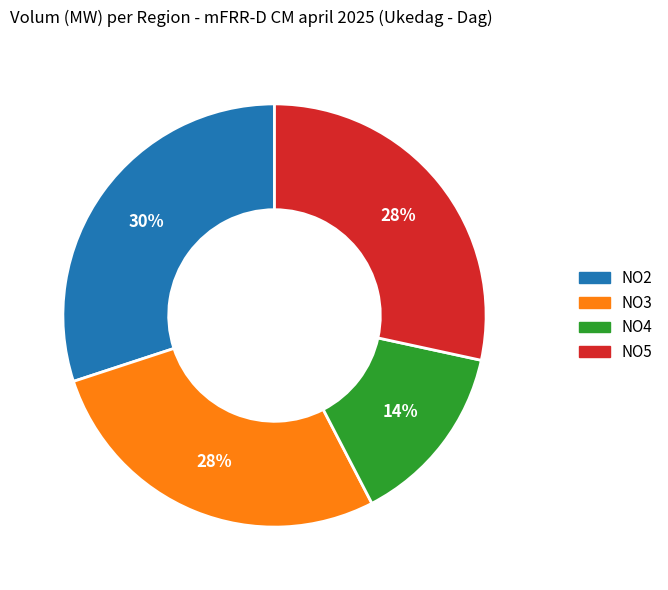

Approximately how many times larger is the value at NO5 compared to NO4?

2.0